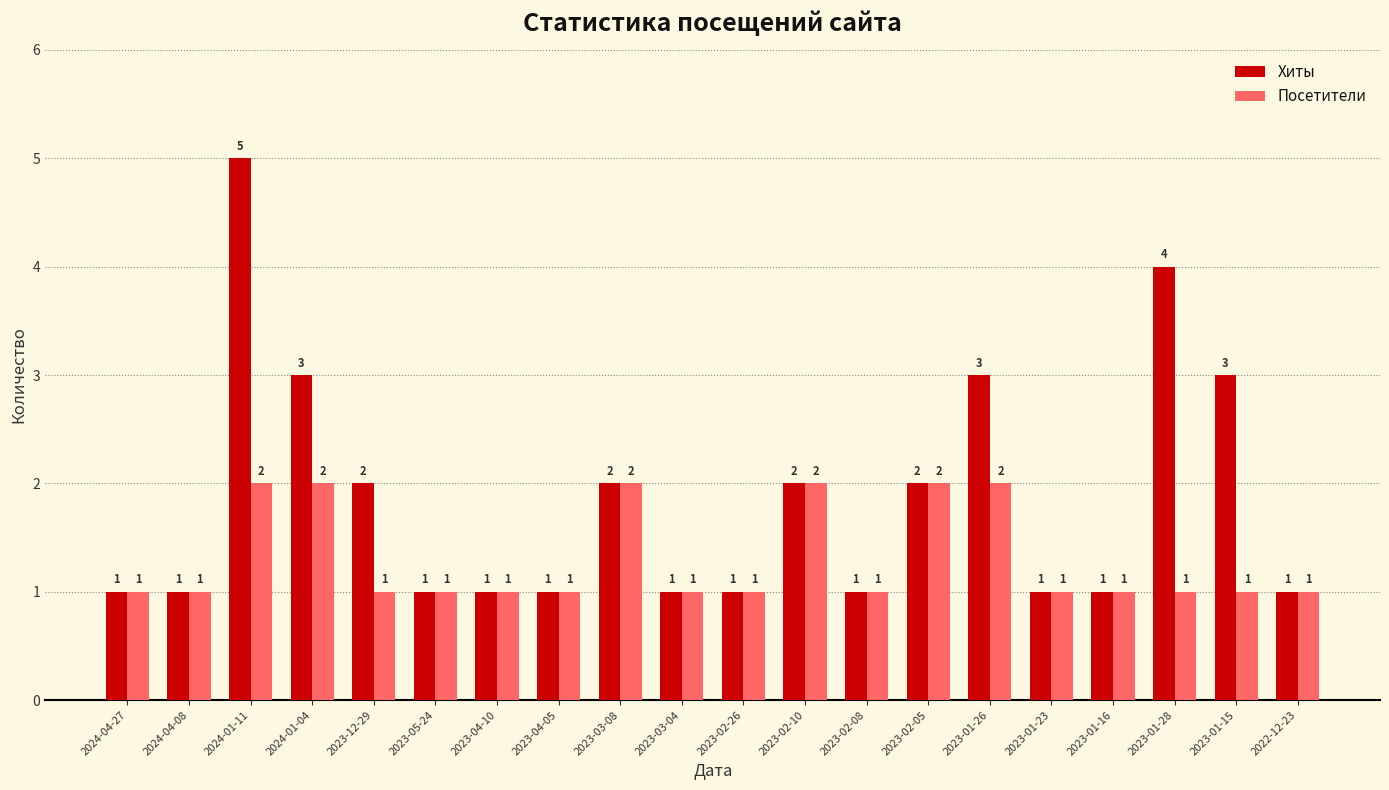

Which series has the largest total across all categories?

Хиты